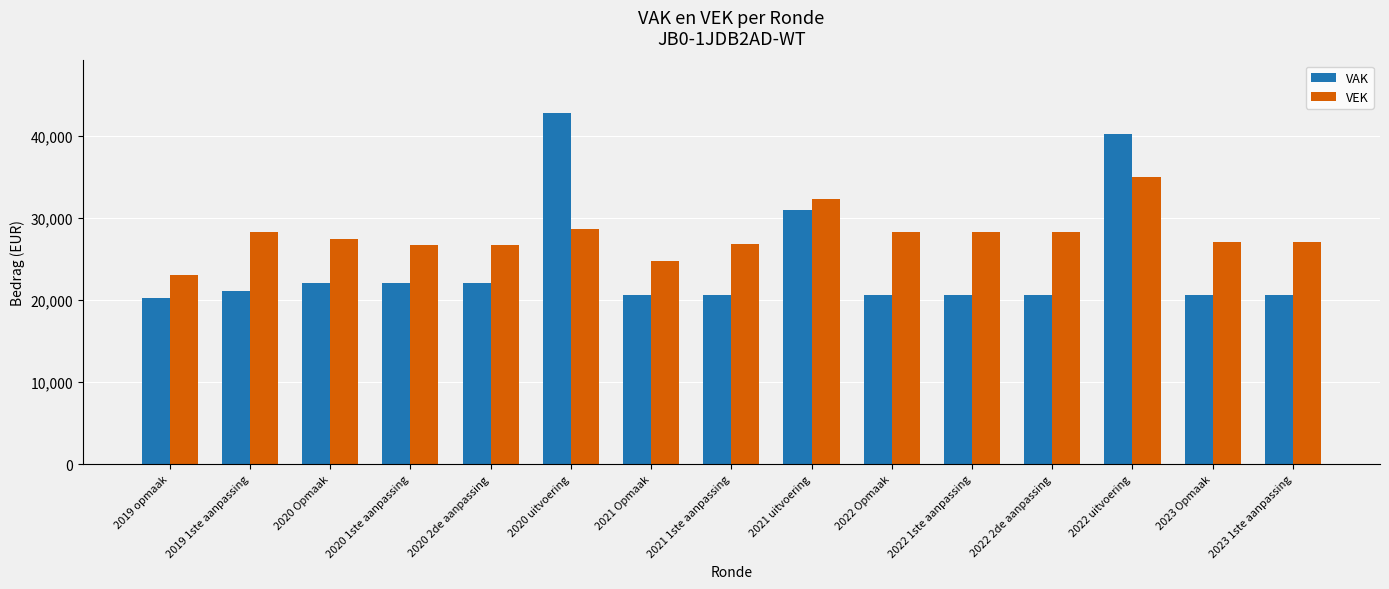

The VAK series shows 32907 at 2022 2de aanpassing. True or false?

False